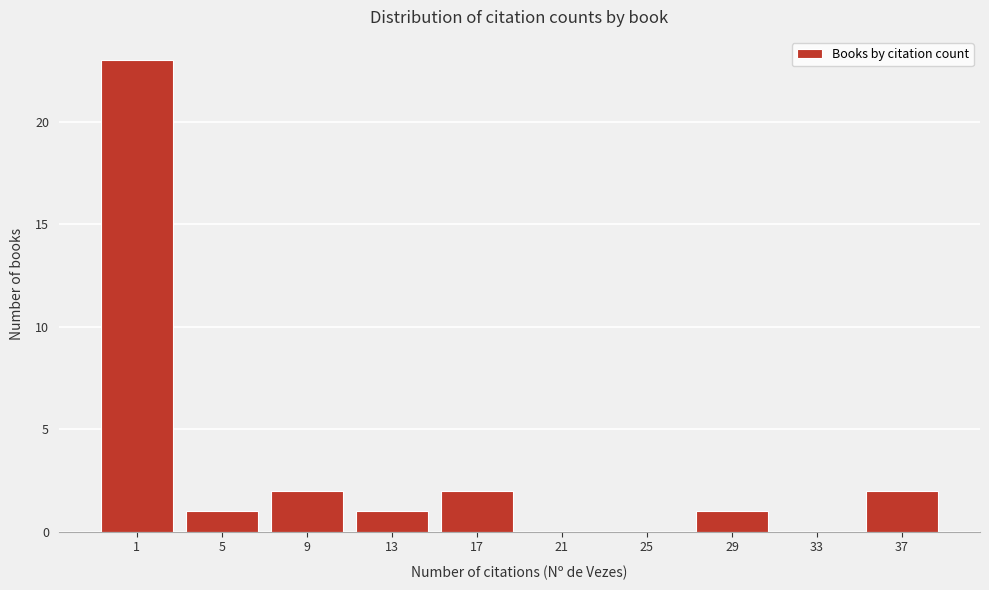

Reading left to right, what are all the values shown in this chart?

1=23	5=1	9=2	13=1	17=2	21=0	25=0	29=1	33=0	37=2